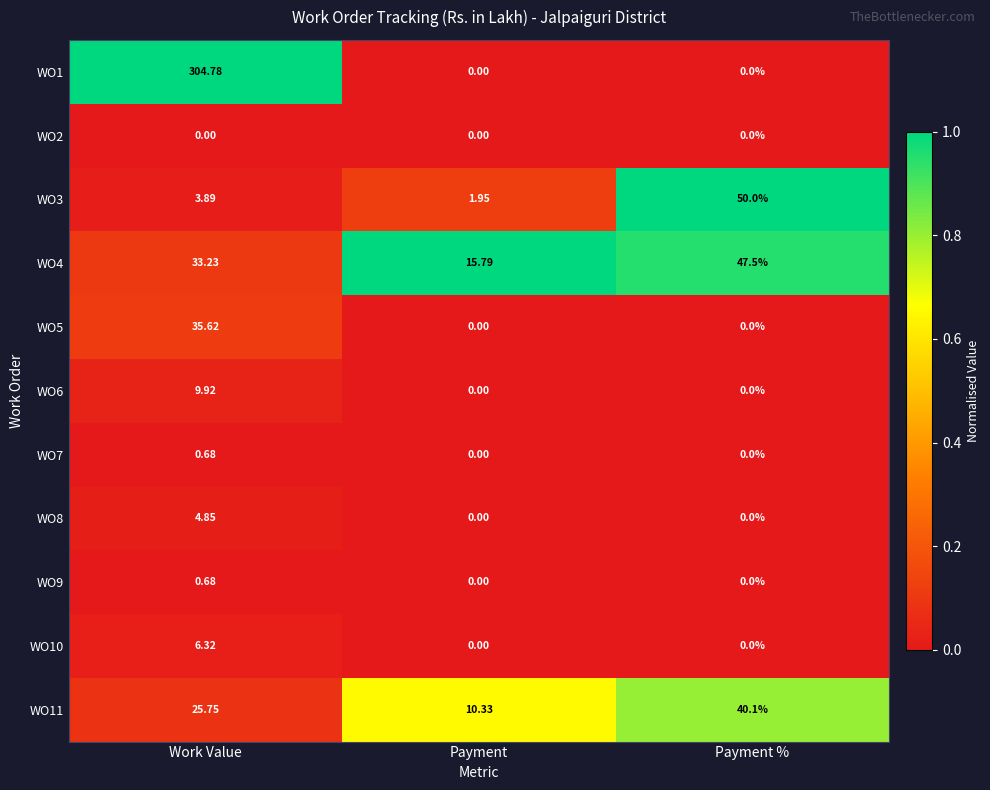

At which category does the chart reach its peak across all series?

Work Value